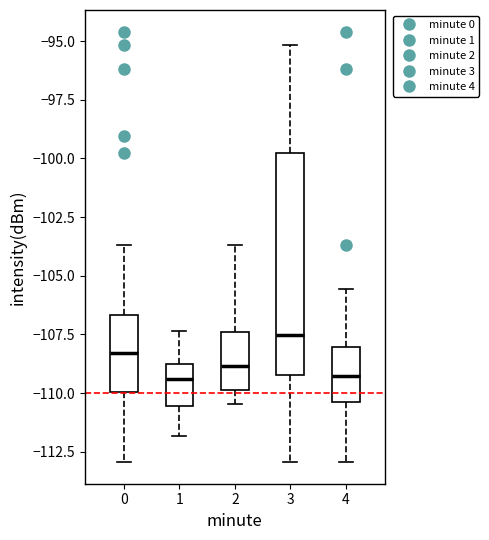

Which box is the tallest, from its lower edge to its upper edge?

3